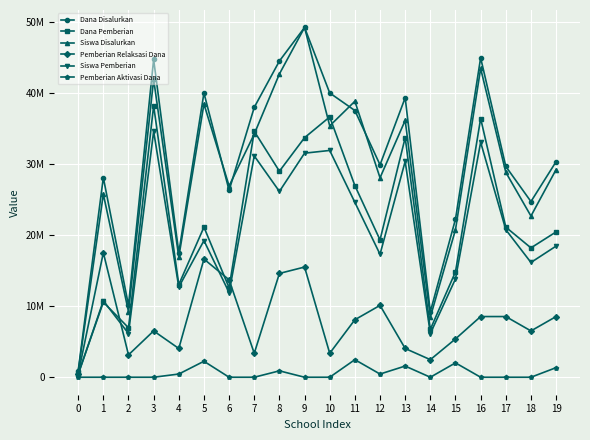

In Dana Pemberian, how many points are higher than both neighbors (excluding endpoints)?

7